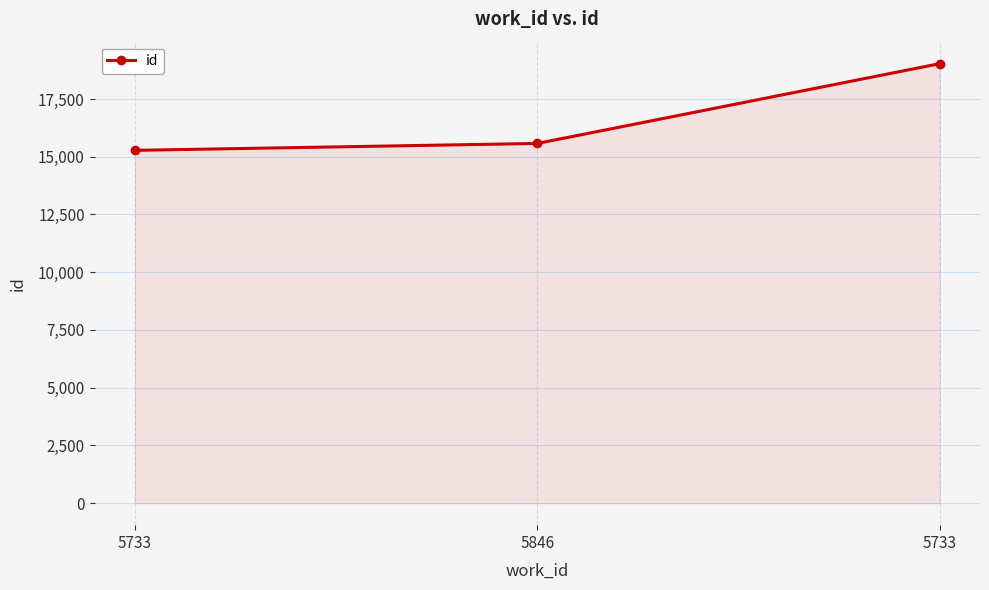

The chart shows a value of 25366 at 5846. True or false?

False